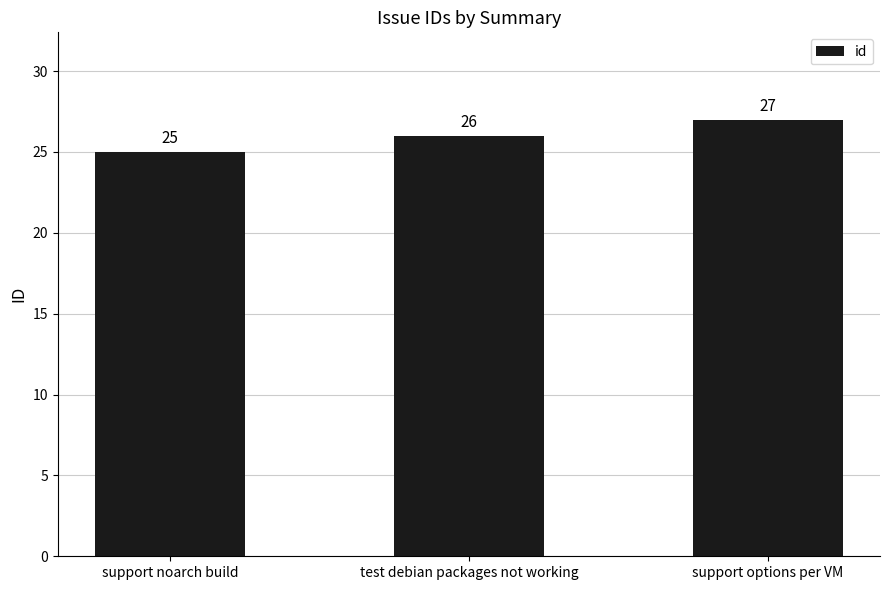

What is the label of the 2nd bar from the right?

test debian packages not working